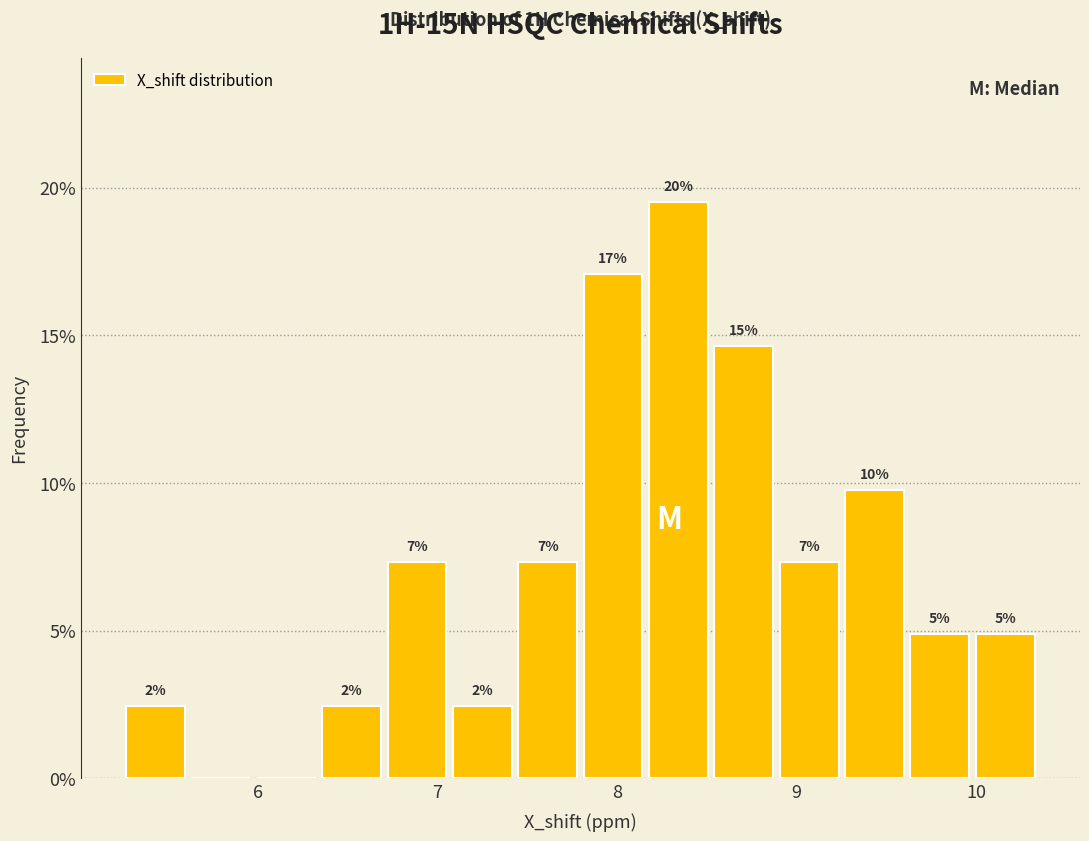

Read against the x-axis, roughly where is the centre of the tallest bar?

8.3